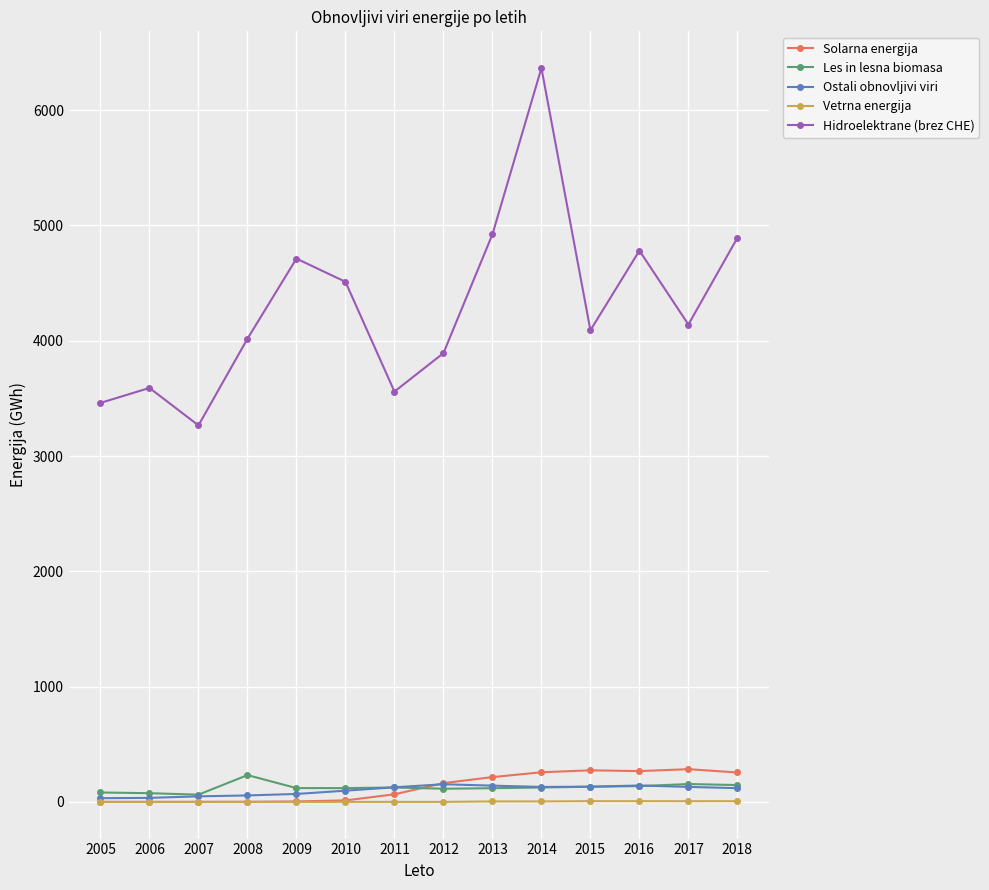

What is the sum of all Les in lesna biomasa values?

1743.0